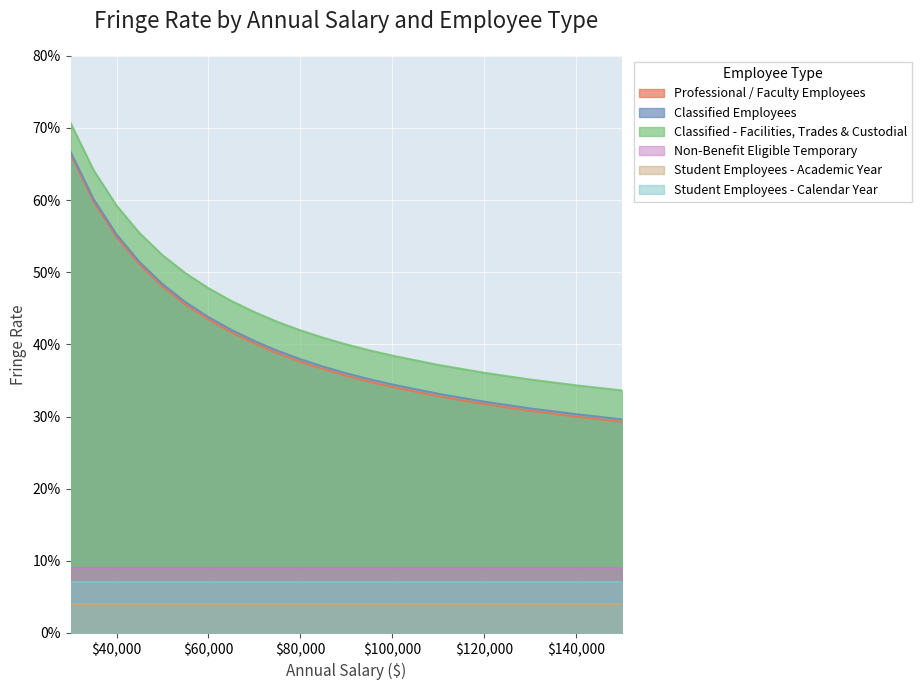

True or false: Classified Employees has more than 0 interior local peaks.

False